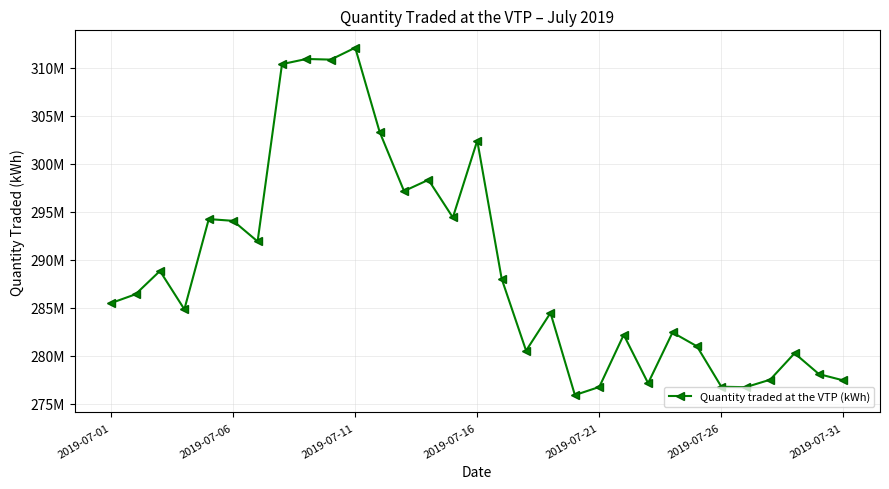

Does the chart have visible grid lines?

Yes